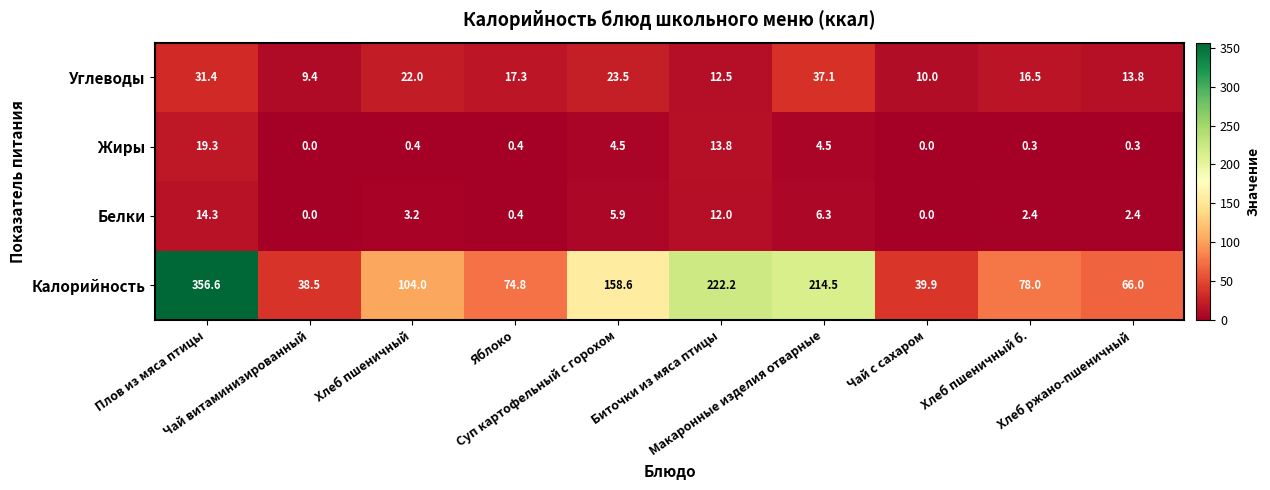

At how many categories does at least one series exceed 304?

1